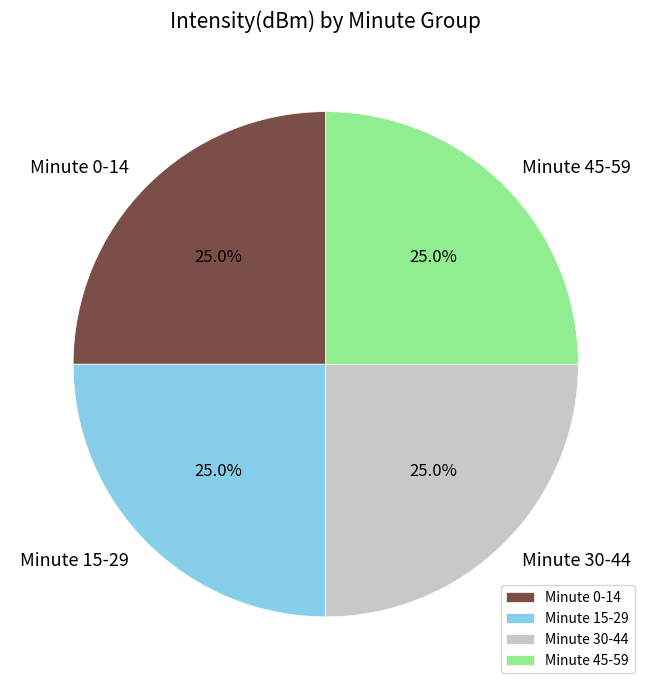

Count the number of slices in the pie.

4